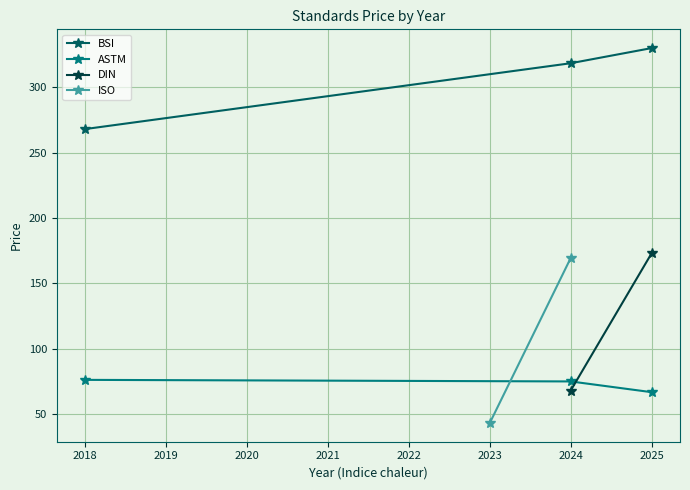

Which category has the lowest value in the ASTM series?

2025